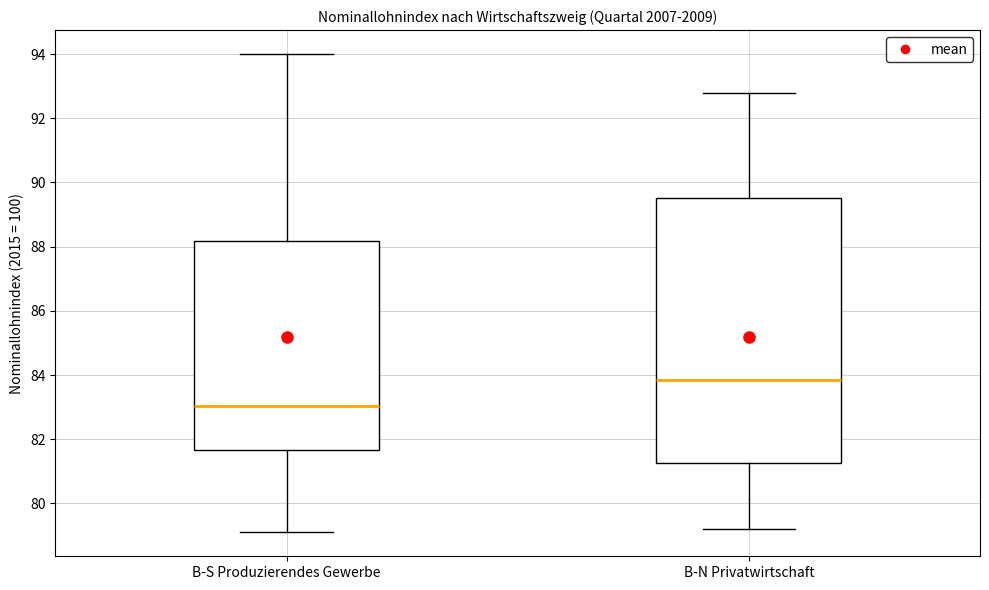

Which box has the lowest median line?

B-S Produzierendes Gewerbe